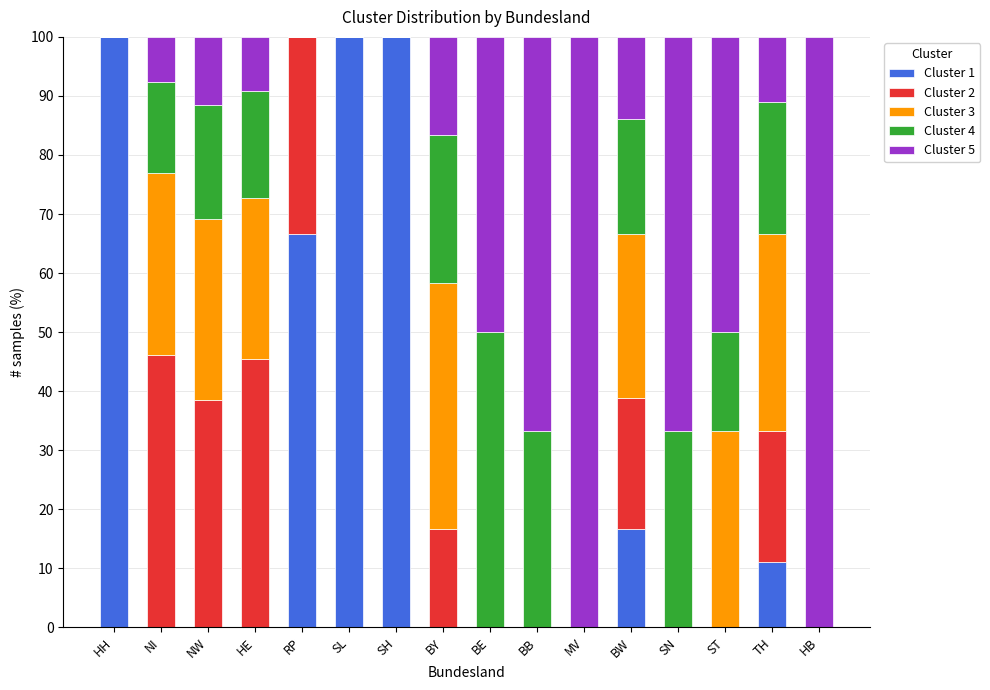

True or false: Cluster 1 has a value of 69.8 at BY.

False